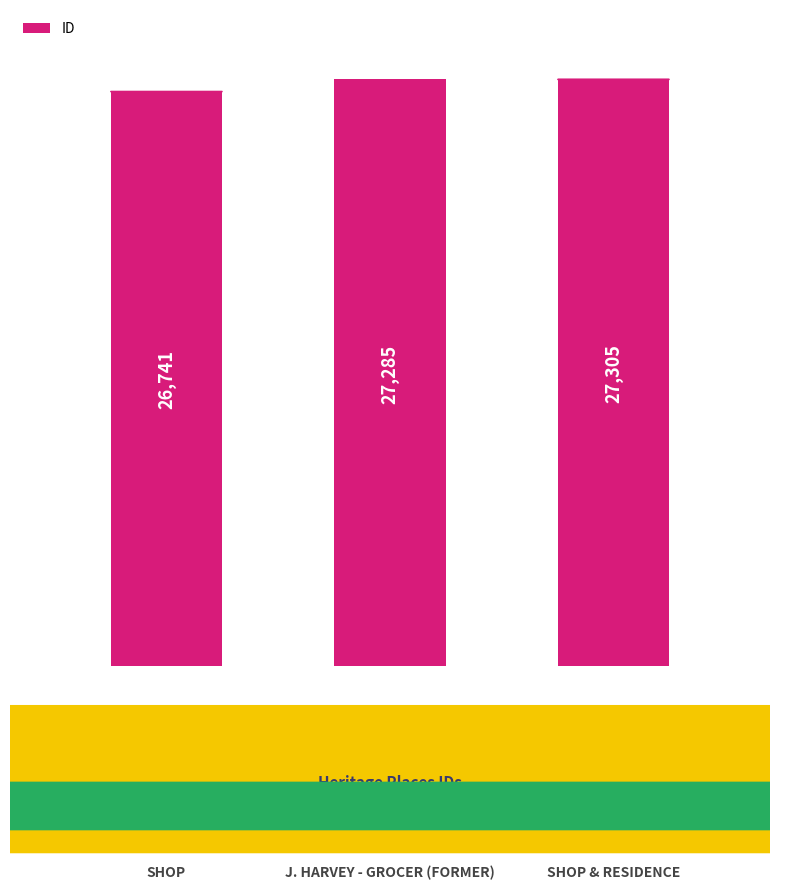

What is the label of the 3rd bar from the left?

SHOP & RESIDENCE